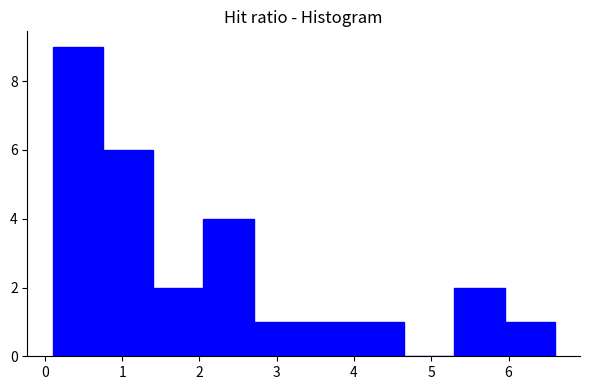

Reading left to right, list every bar in this chart as the range it spans on the x-axis followed by its height. Neither the bar edges nor the heights are printed on the chart, so give them approximately, as read against the axes.

0.10 to 0.75: 9
0.75 to 1.40: 6
1.40 to 2.05: 2
2.05 to 2.70: 4
2.70 to 3.35: 1
3.35 to 4.00: 1
4.00 to 4.65: 1
4.65 to 5.30: 0
5.30 to 5.95: 2
5.95 to 6.60: 1